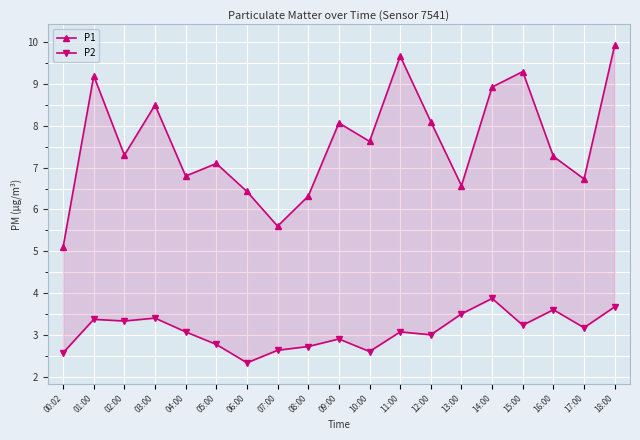

True or false: P2 has a value of 1.7 at 18:00.

False